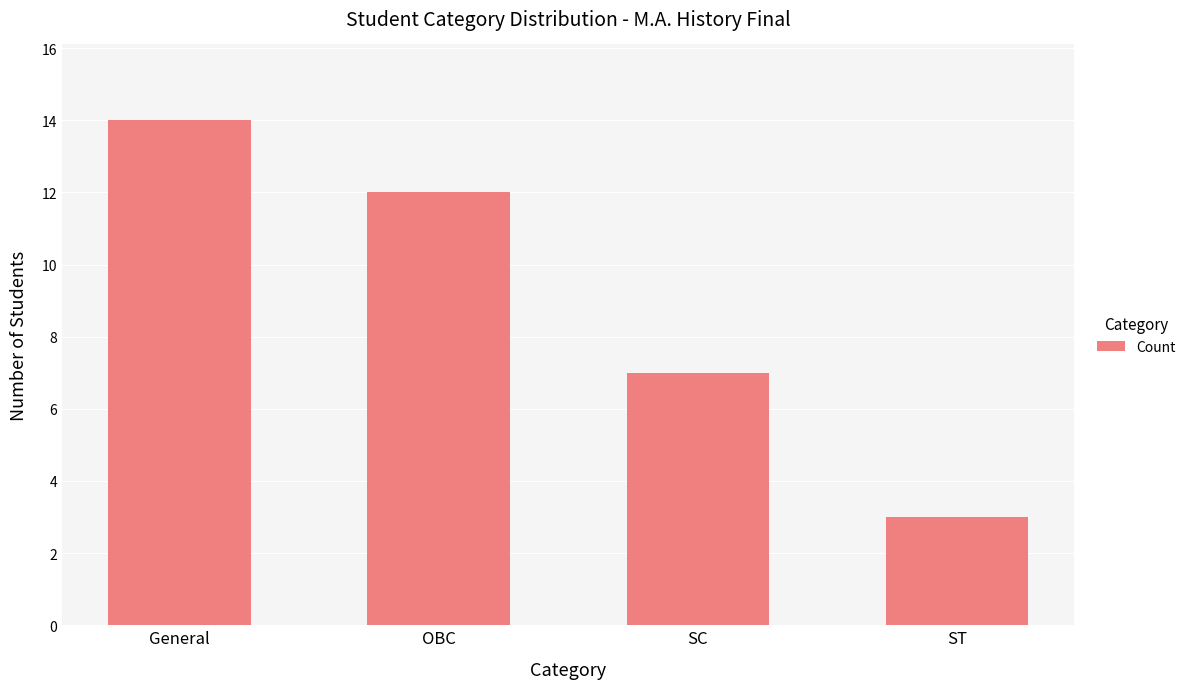

What is the label of the 1st bar from the right?

ST